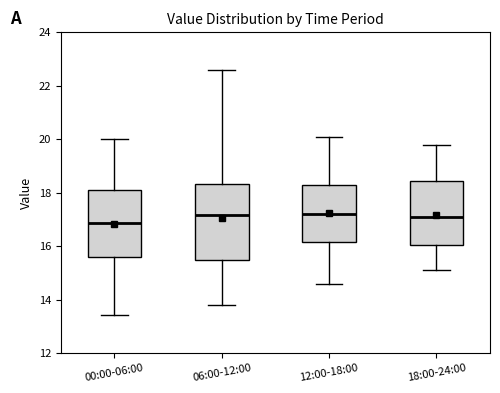

Reading left to right, read every box against the y-axis: the position of its median line, the range the box covers, and the ends of its whiskers. The values are not printed on the chart, so give them approximately, as read against the axis.

00:00-06:00: median 16.8, box 15.6 to 18.0, whiskers 13.4 to 20.0
06:00-12:00: median 17.2, box 15.4 to 18.4, whiskers 13.8 to 22.6
12:00-18:00: median 17.2, box 16.2 to 18.4, whiskers 14.6 to 20.2
18:00-24:00: median 17.2, box 16.0 to 18.4, whiskers 15.2 to 19.8